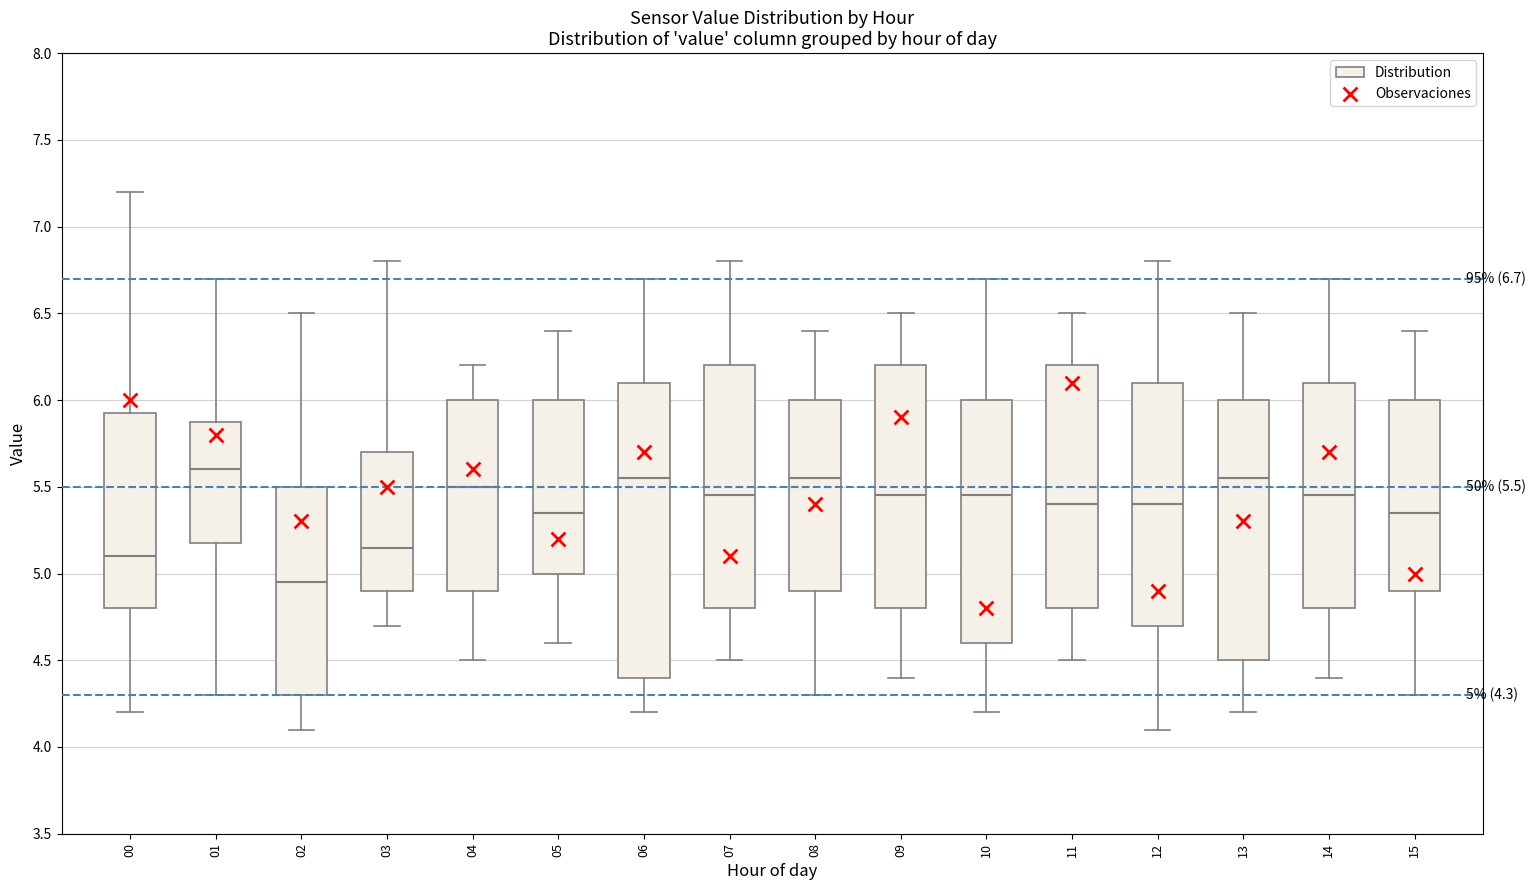

Which box's median line is the lowest?

02